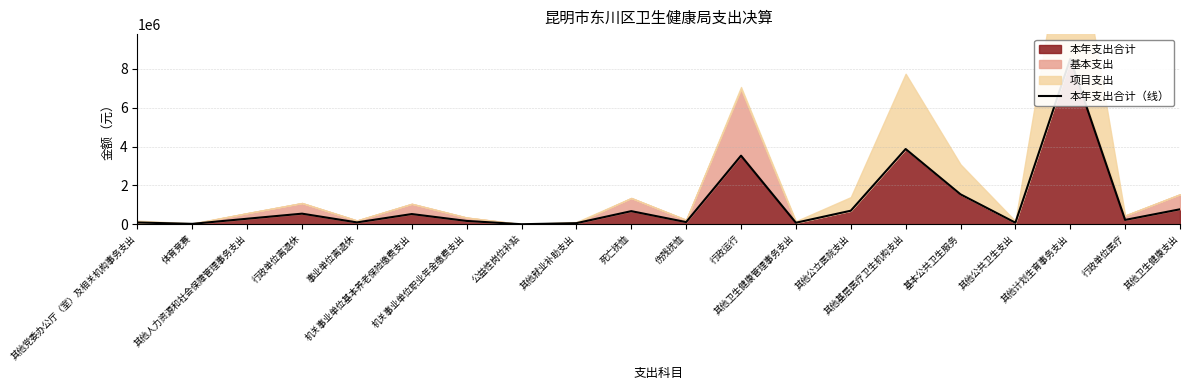

What is the difference between the values at 其他就业补助支出 and 事业单位离退休?

38753.0